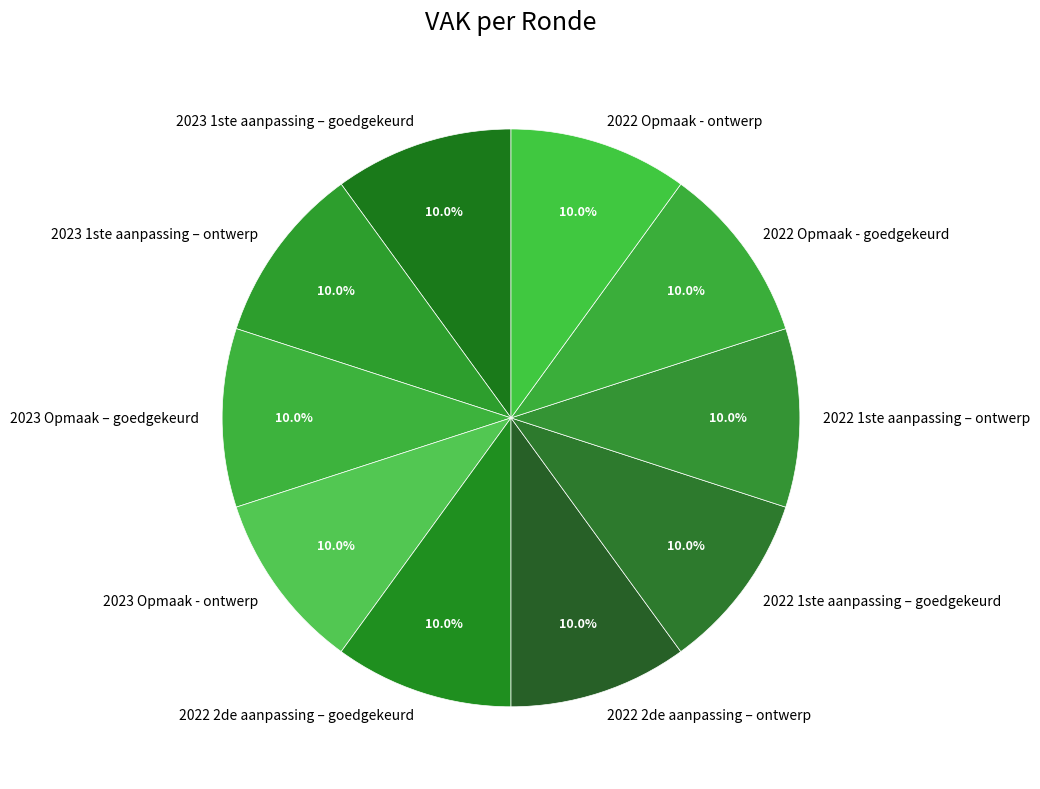

To the nearest percent, what portion does 2022 1ste aanpassing – goedgekeurd represent?

10%